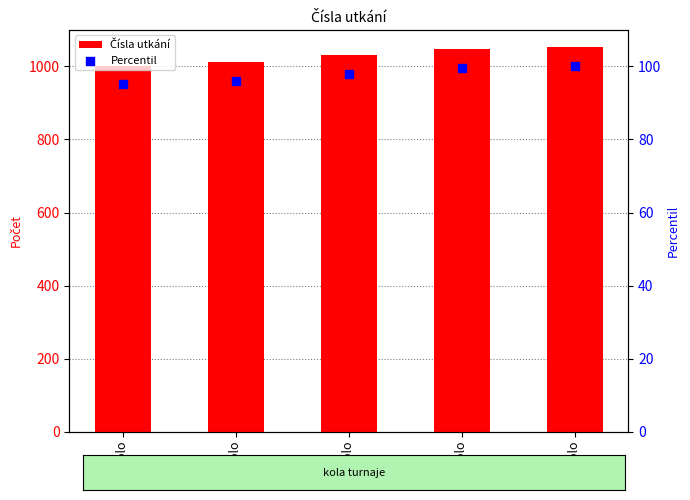

Which series has the largest total across all categories?

Čísla utkání